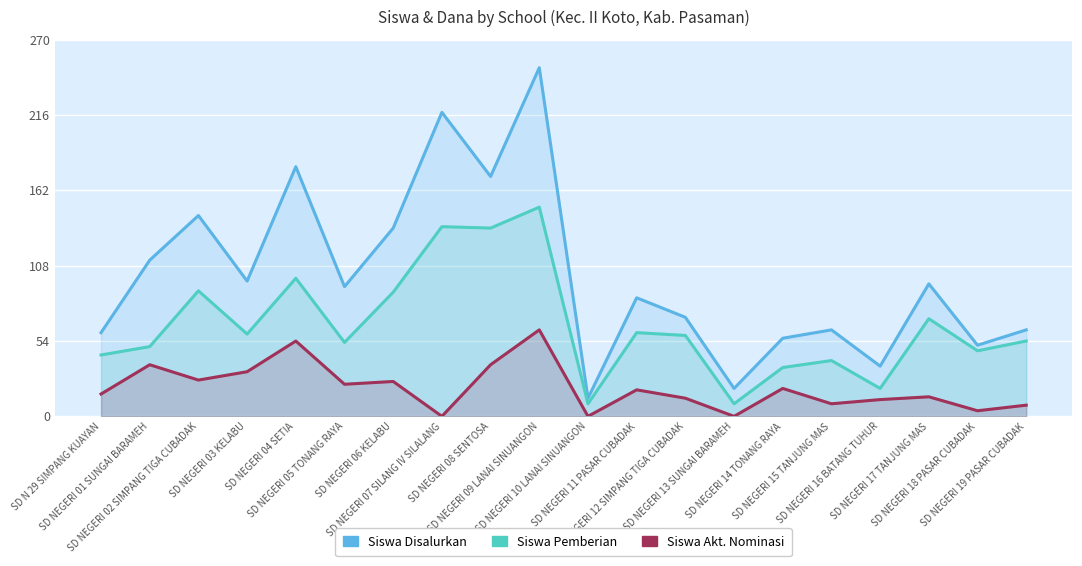

What is the average value of the Siswa Pemberian series?

65